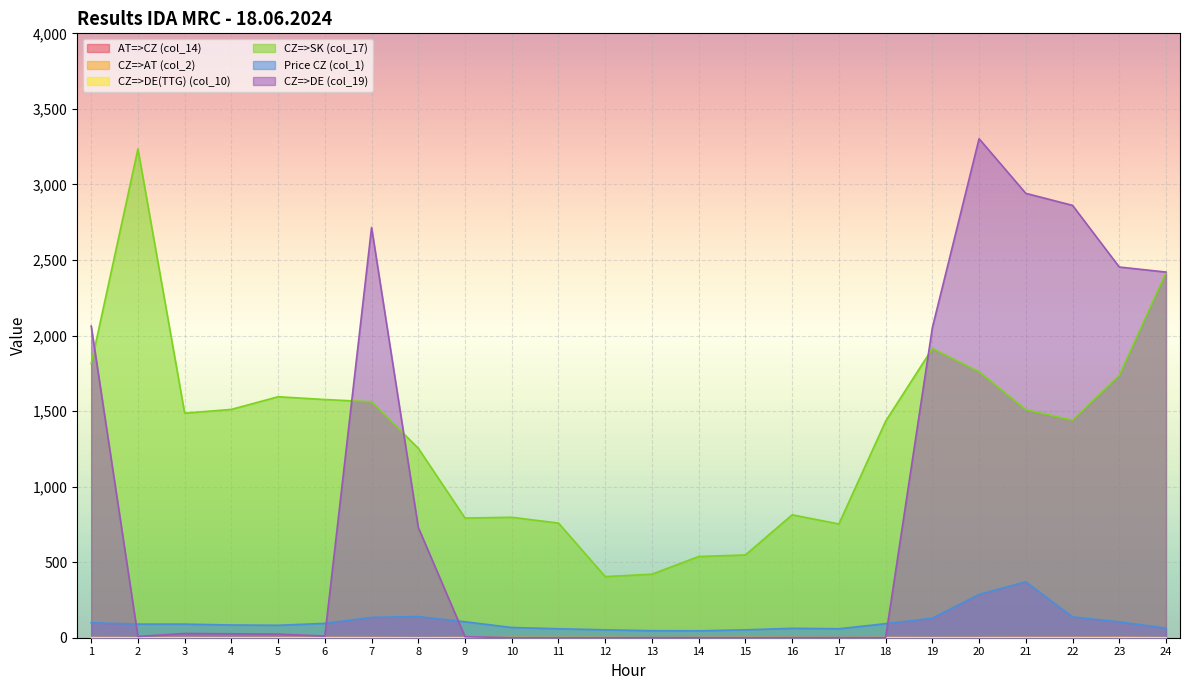

Does the chart display data point markers on the line(s)?

No